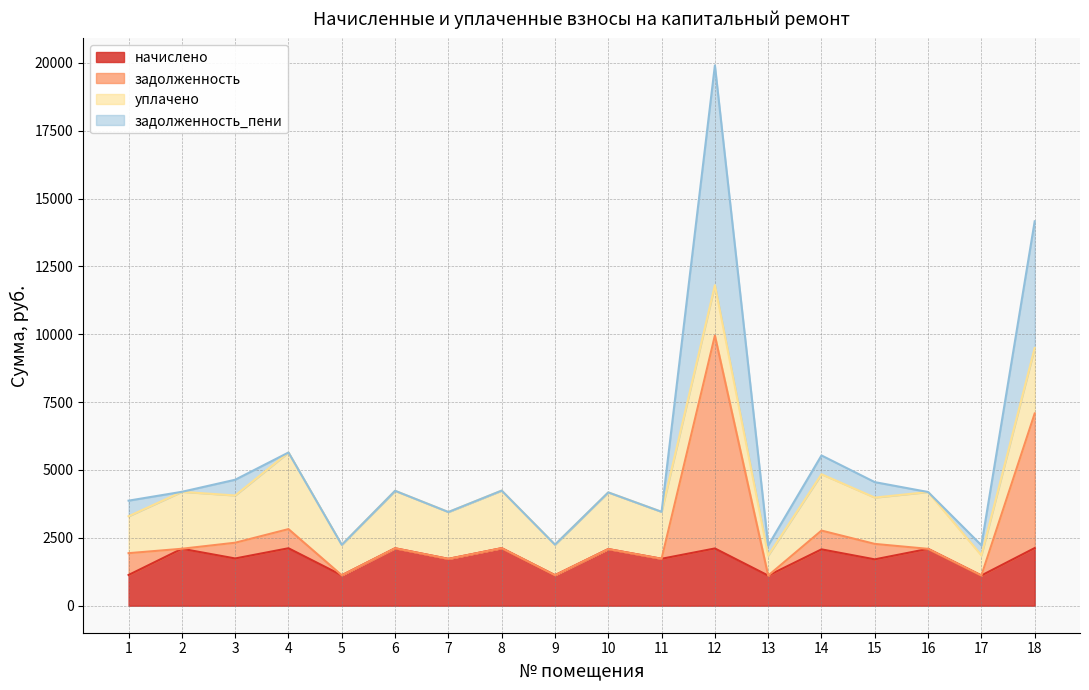

Between 1 and 18, which series saw the biggest shift?

задолженность